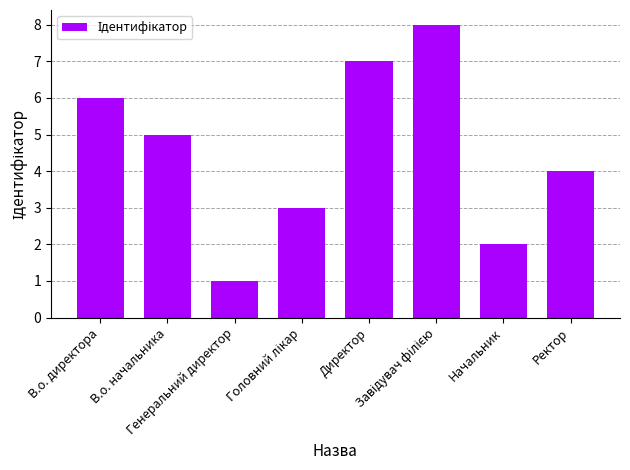

What is the maximum value shown in the chart?

8